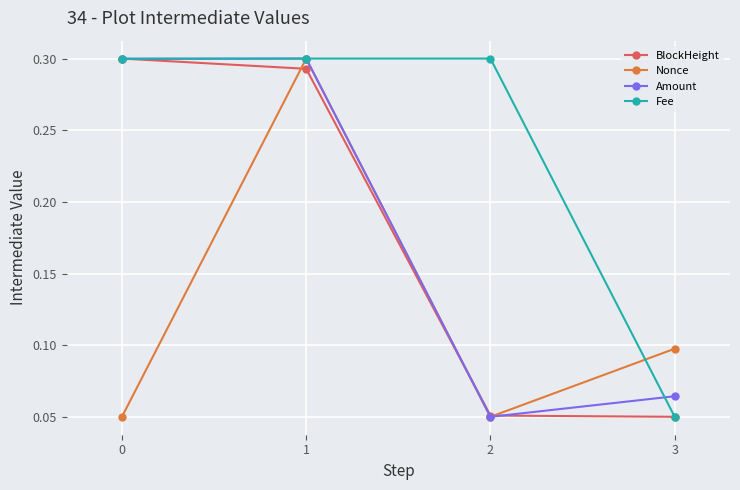

True or false: BlockHeight has a value of 0.1 at 0.

False